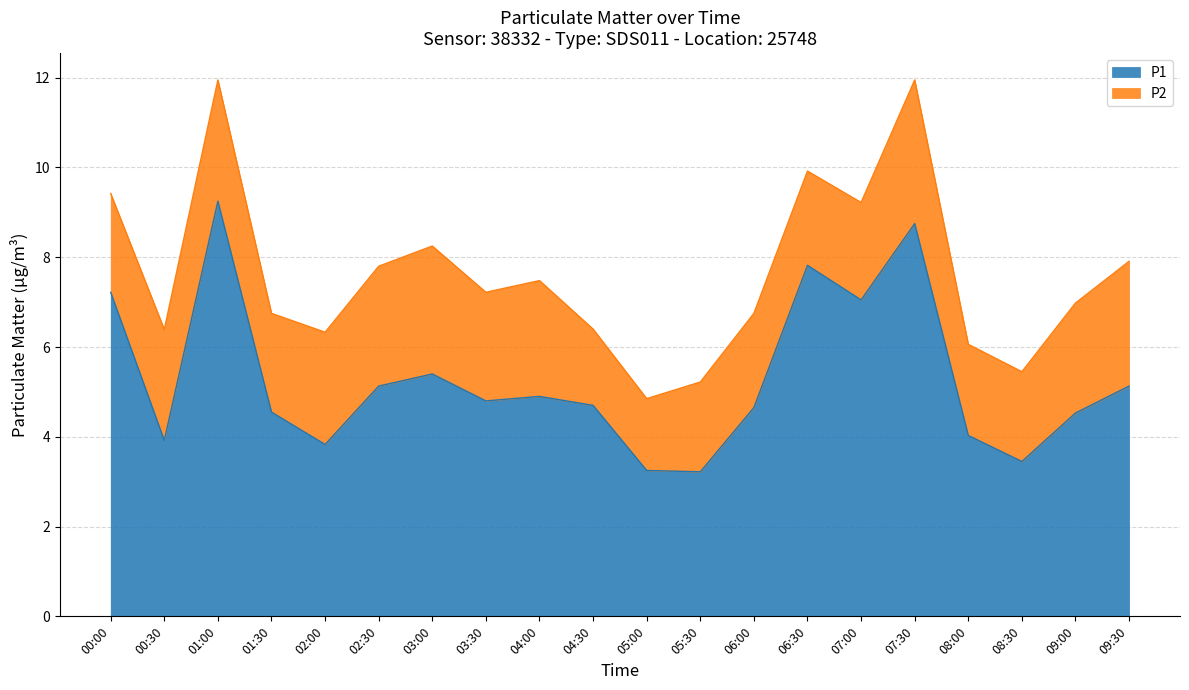

Which category has the highest value across all series?

01:00